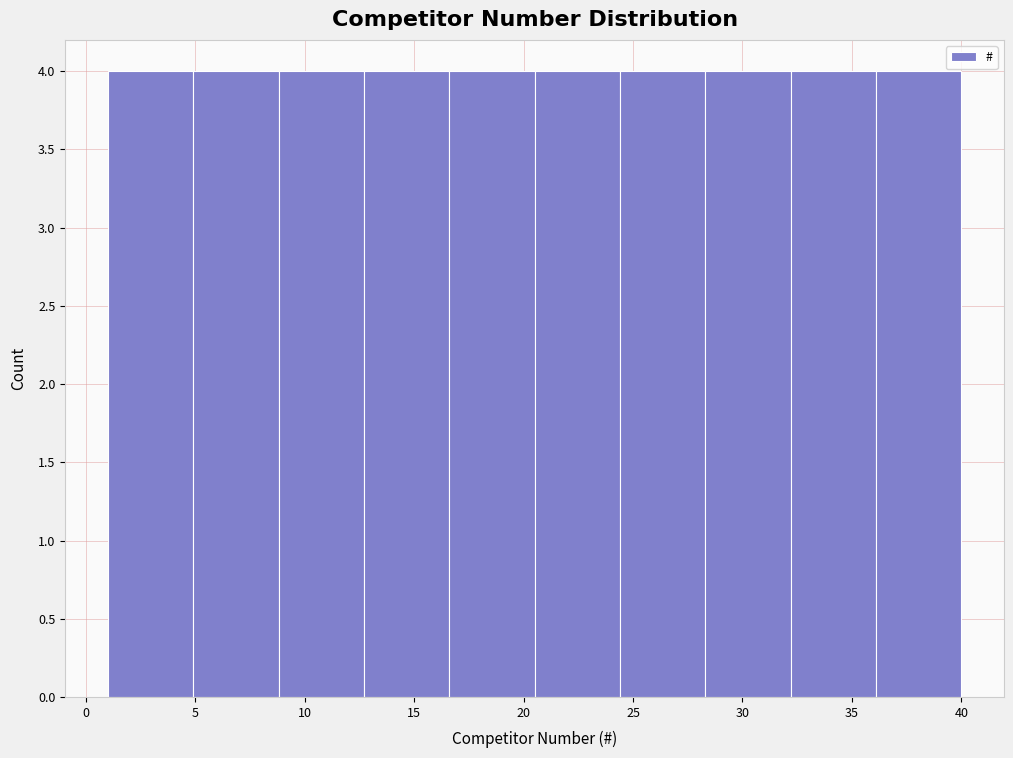

Reading left to right, transcribe this chart: for each bar, give the range it covers on the x-axis and its height. Neither the bar edges nor the heights are printed on the chart, so give them approximately, as read against the axes.

1.0 to 4.9: 4
4.9 to 8.8: 4
8.8 to 12.7: 4
12.7 to 16.6: 4
16.6 to 20.5: 4
20.5 to 24.4: 4
24.4 to 28.3: 4
28.3 to 32.2: 4
32.2 to 36.1: 4
36.1 to 40.0: 4